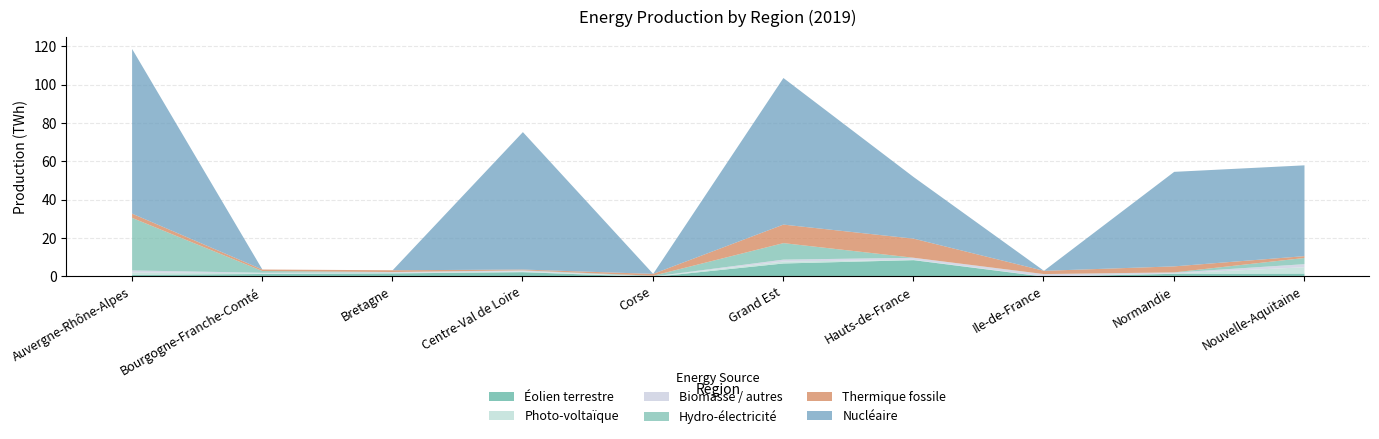

Between which two adjacent categories do Photo-voltaïque and Hydro-électricité first intersect?

Bourgogne-Franche-Comté and Bretagne